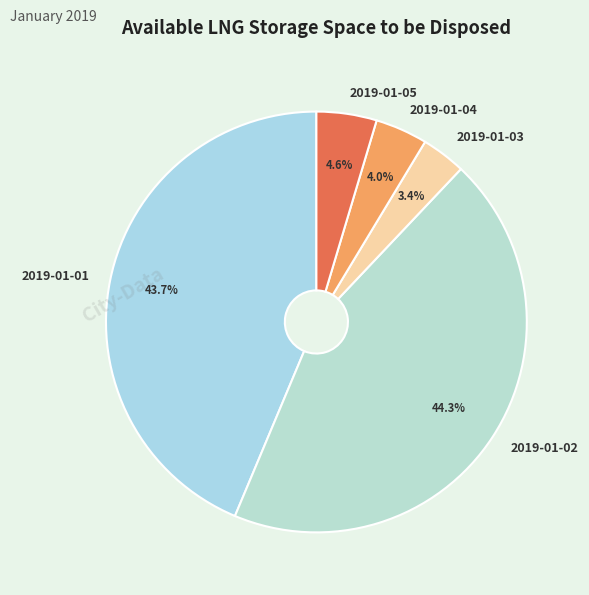

Which slice is the largest?

2019-01-02